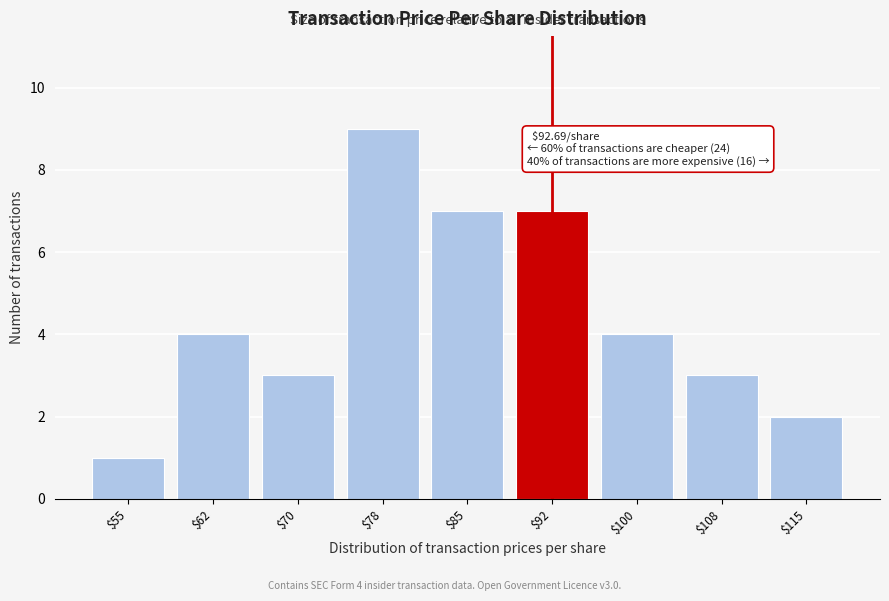

Reading right to left, list all the values displayed in this chart.

2	3	4	7	7	9	3	4	1